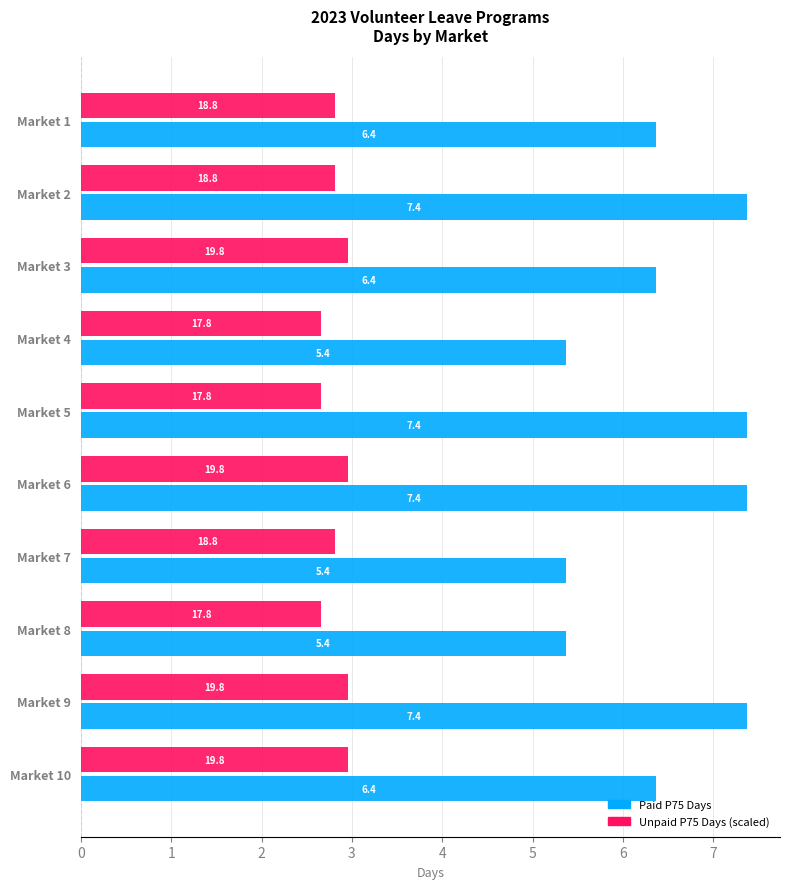

What is the total value across all series at Market 2?

10.2